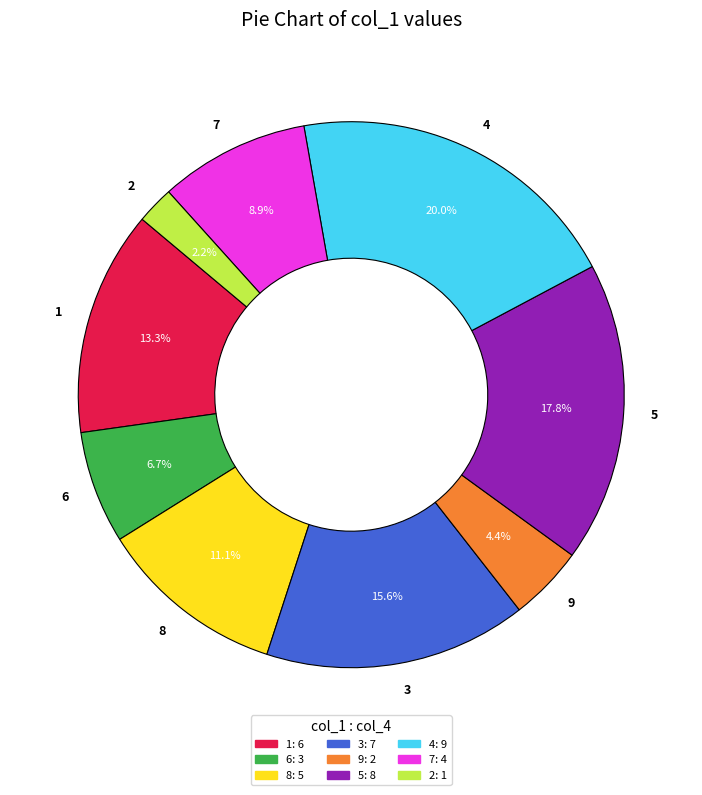

How many slices are in this pie chart?

9